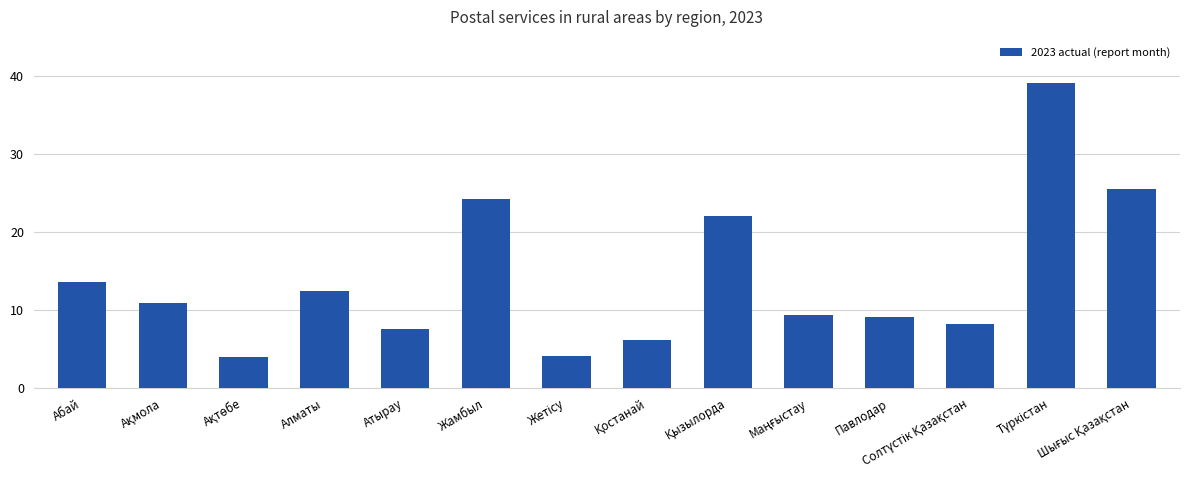

What is the difference between the second highest and minimum values?

21.5